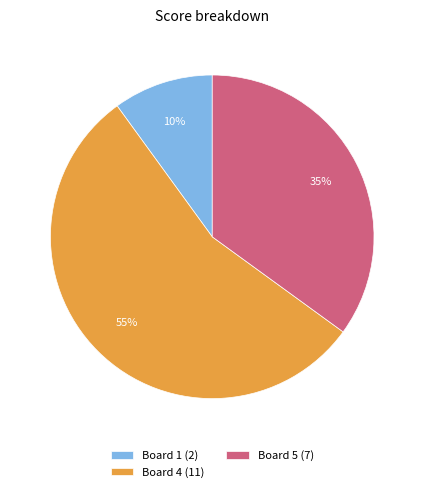

Is the sum of Board 4 (11) and Board 5 (7) greater than half?

Yes